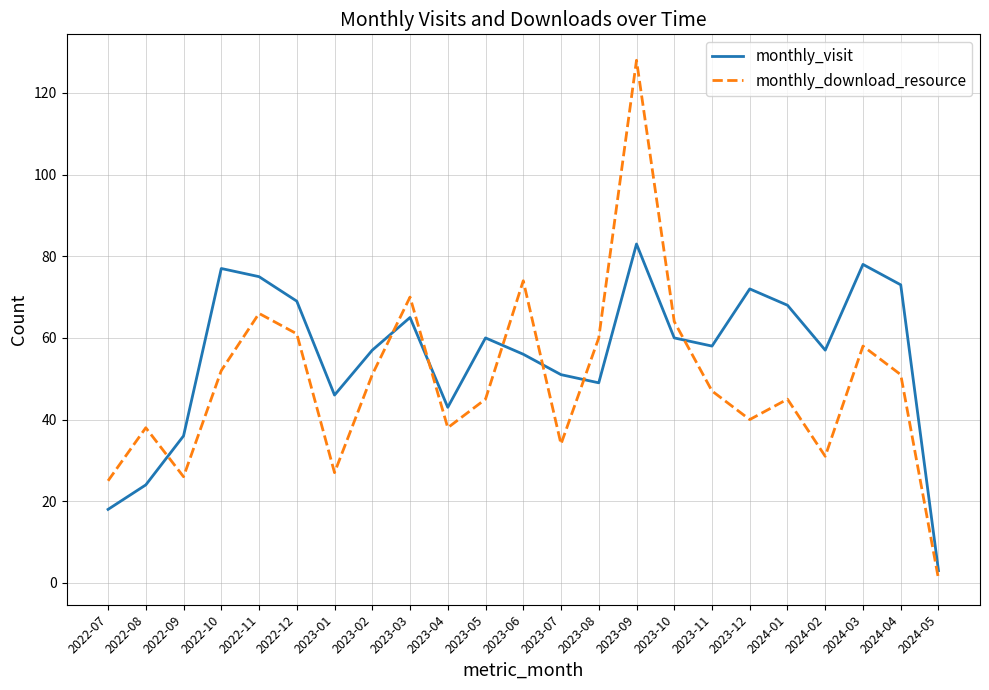

Where is the first local maximum for monthly_download_resource?

2022-08